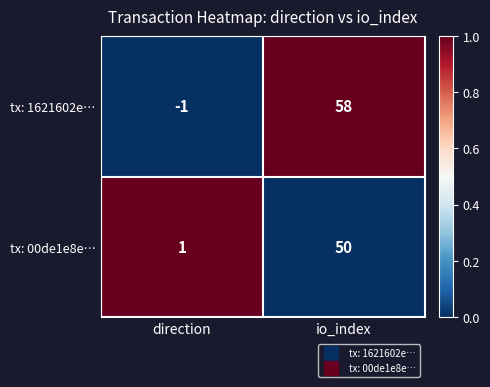

What is the total value across all series at direction?

0